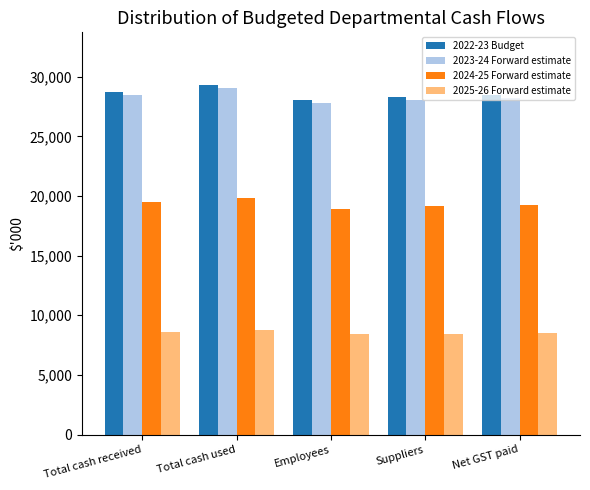

At which label does 2022-23 Budget first exceed 28458?

Total cash received